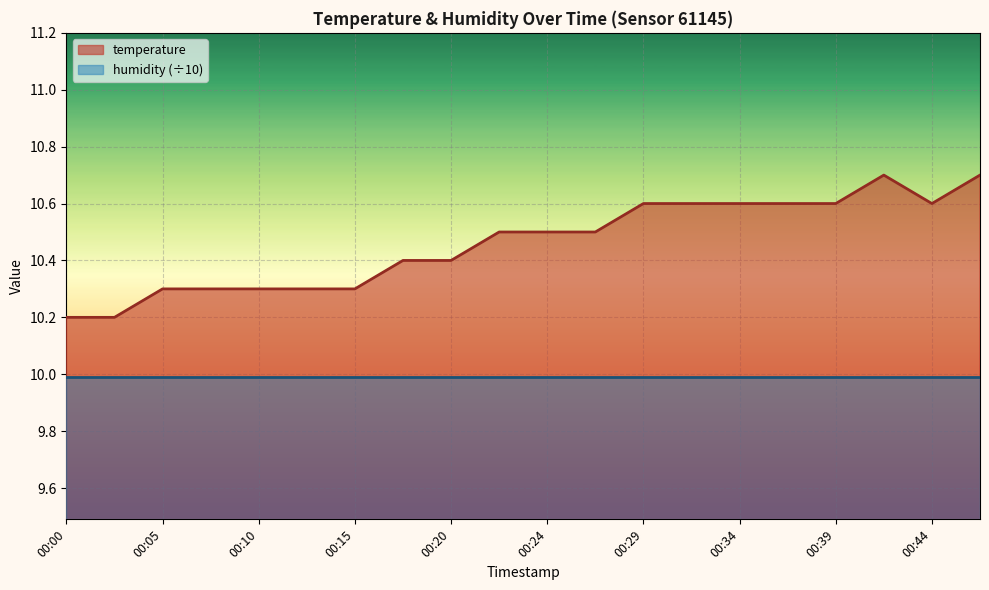

How many values are between 10 and 11?

20